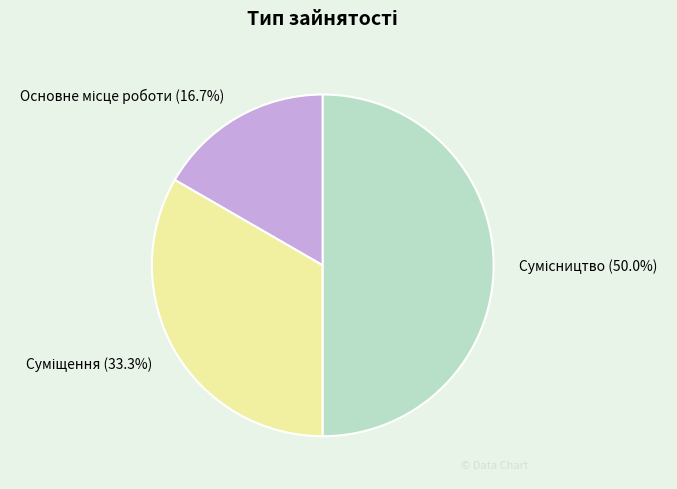

How many slices are in this pie chart?

3